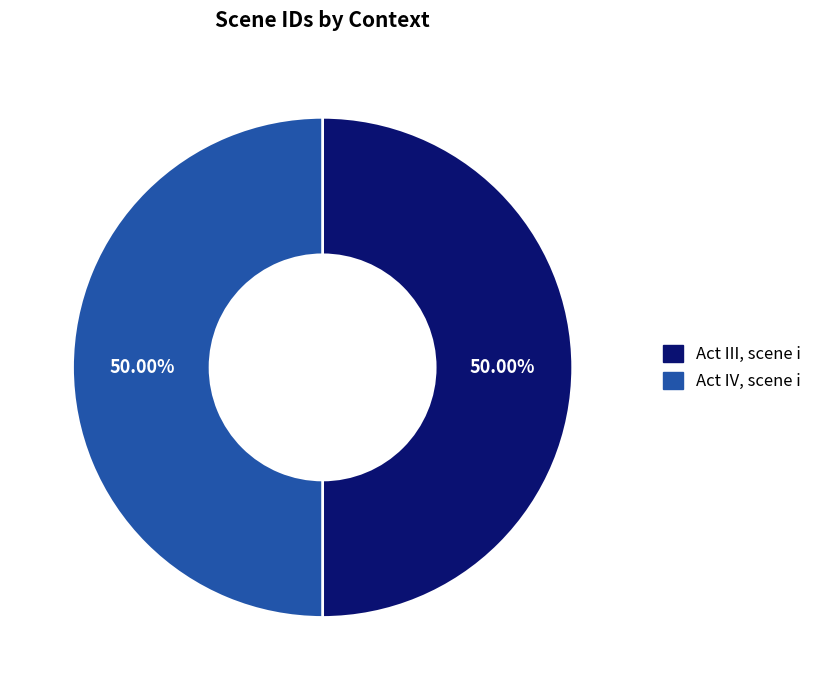

Is it true that Act IV, scene i is 50% of the pie?

True